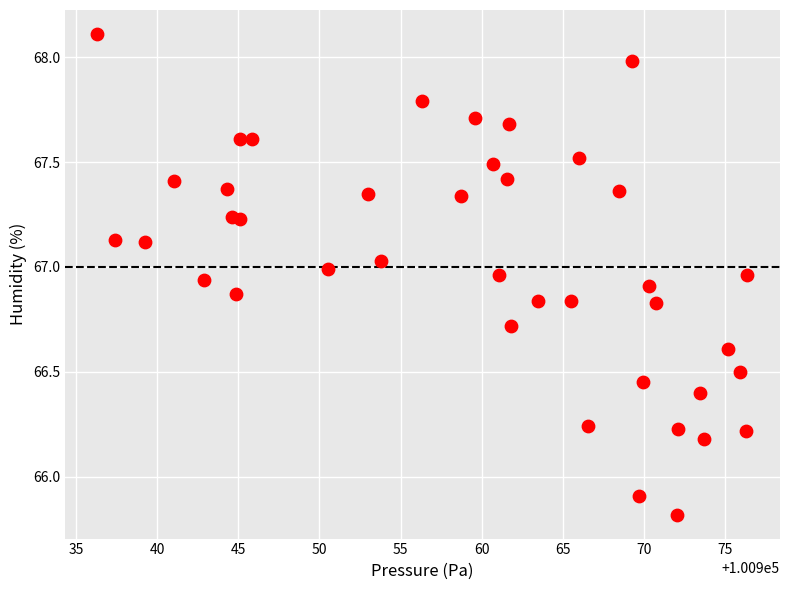

What Y value in the scatter plot is closest to 66?

65.9